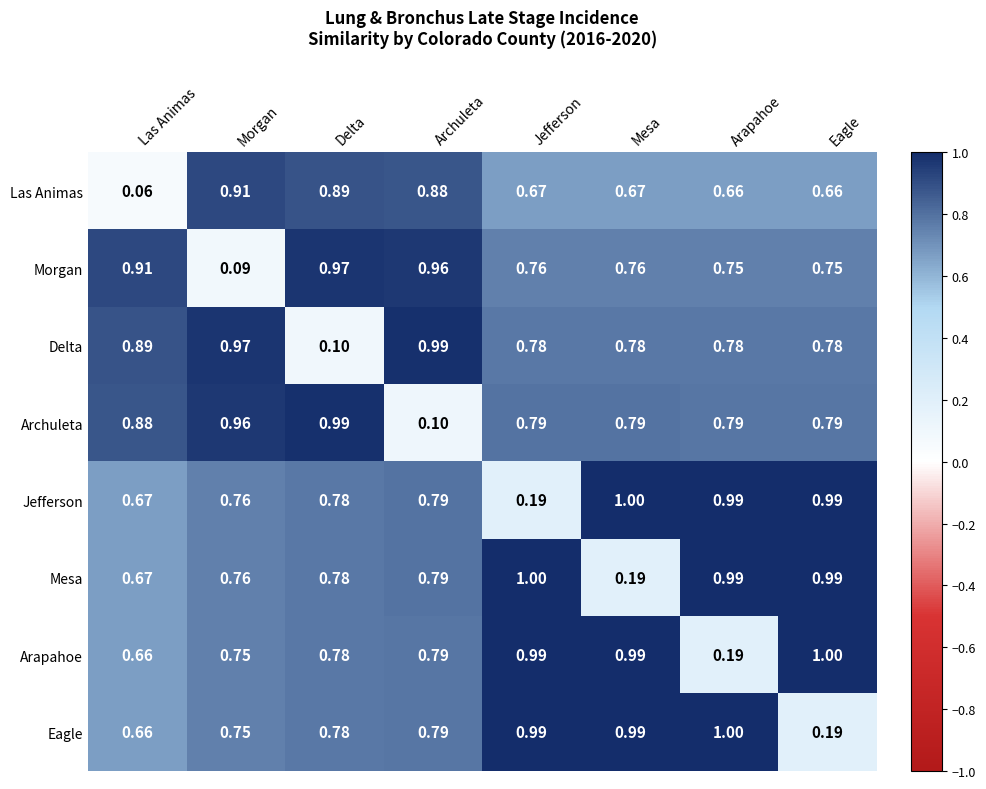

Which category has the lowest value across all series?

Las Animas